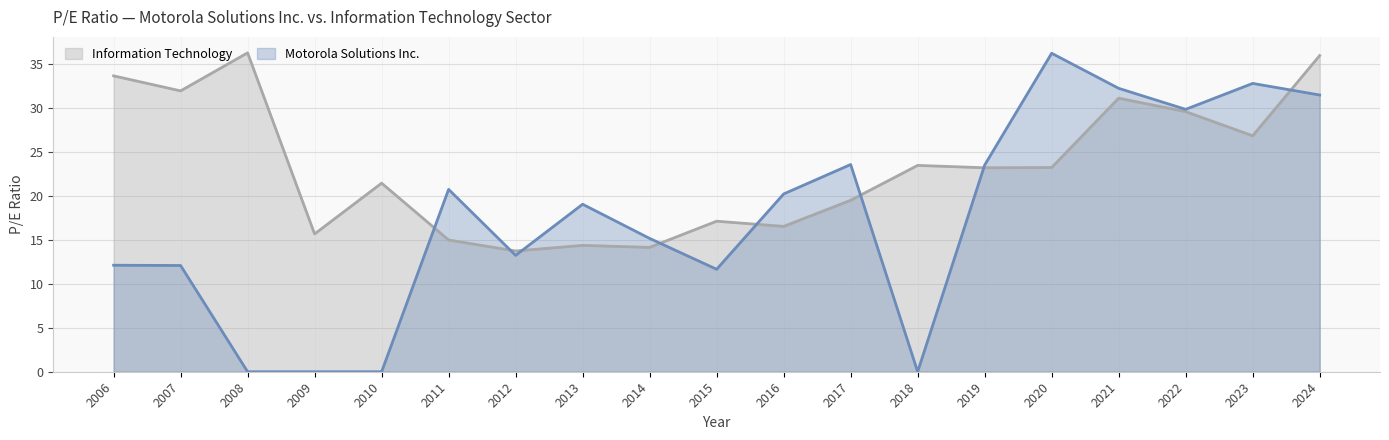

Reading right to left, what are all the values shown in this chart?

Motorola Solutions Inc.: 31.5	32.8	29.9	32.2	36.2	23.5	0.0	23.6	20.2	11.7	15.2	19.1	13.2	20.8	0.0	0.0	0.0	12.1	12.1
Information Technology: 36.0	26.9	29.6	31.1	23.2	23.2	23.5	19.5	16.5	17.1	14.2	14.4	13.7	15.0	21.5	15.7	36.3	32.0	33.7